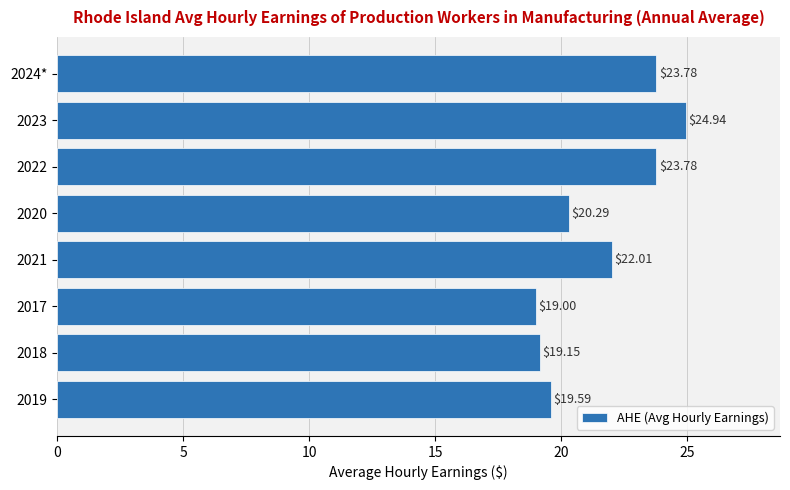

Approximately how many times larger is the value at 2022 compared to 2017?

1.3